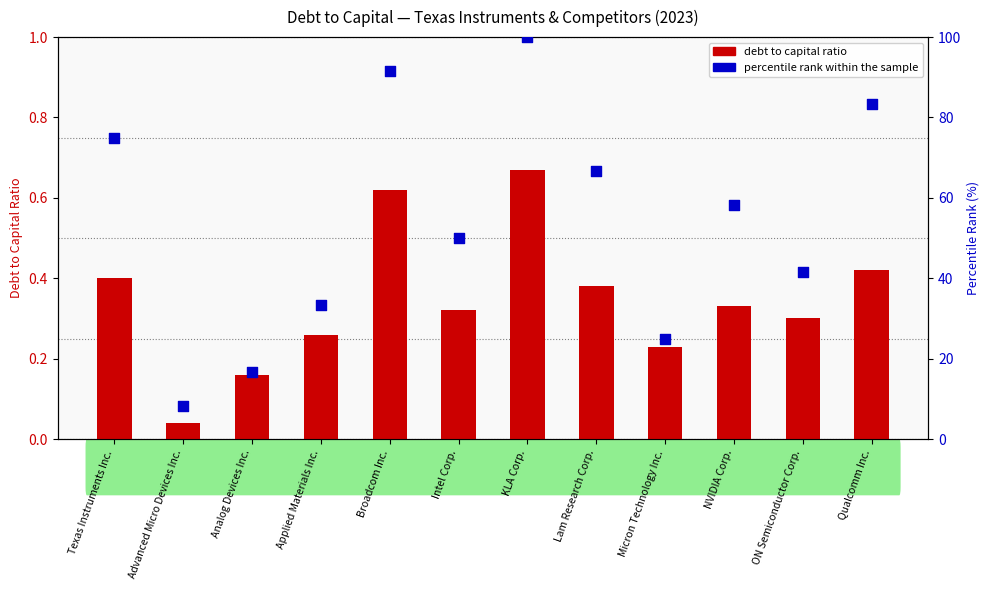

Which series has the largest total across all categories?

percentile rank within the sample